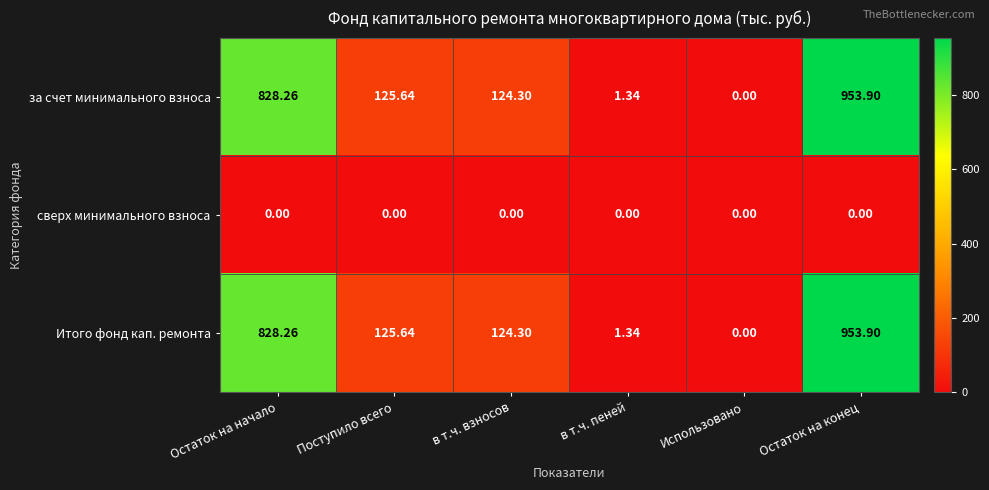

What is the difference between the highest and lowest values at Остаток на конец?

953.9